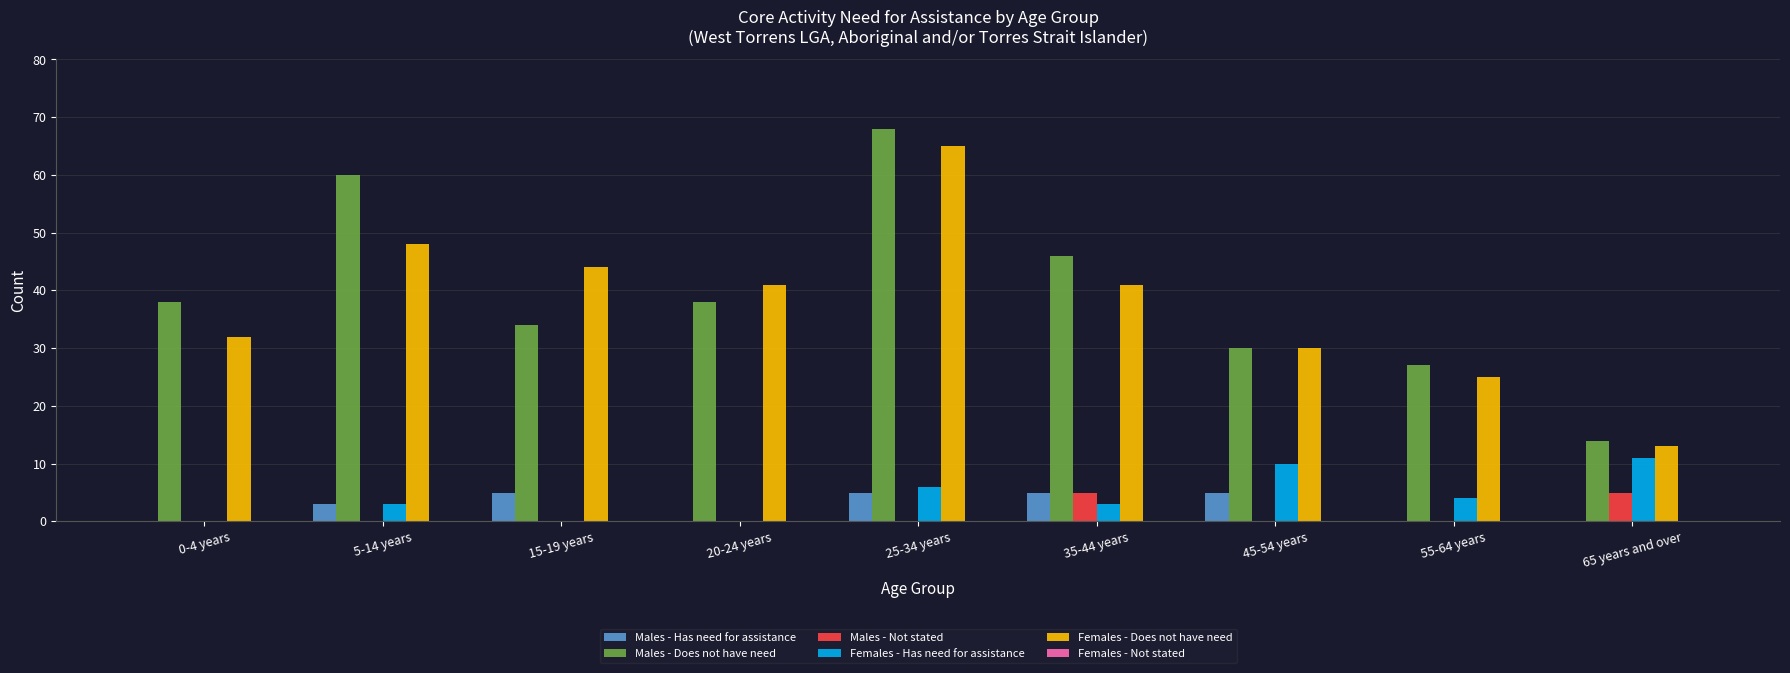

Which series changed the most between 25-34 years and 55-64 years?

Males - Does not have need